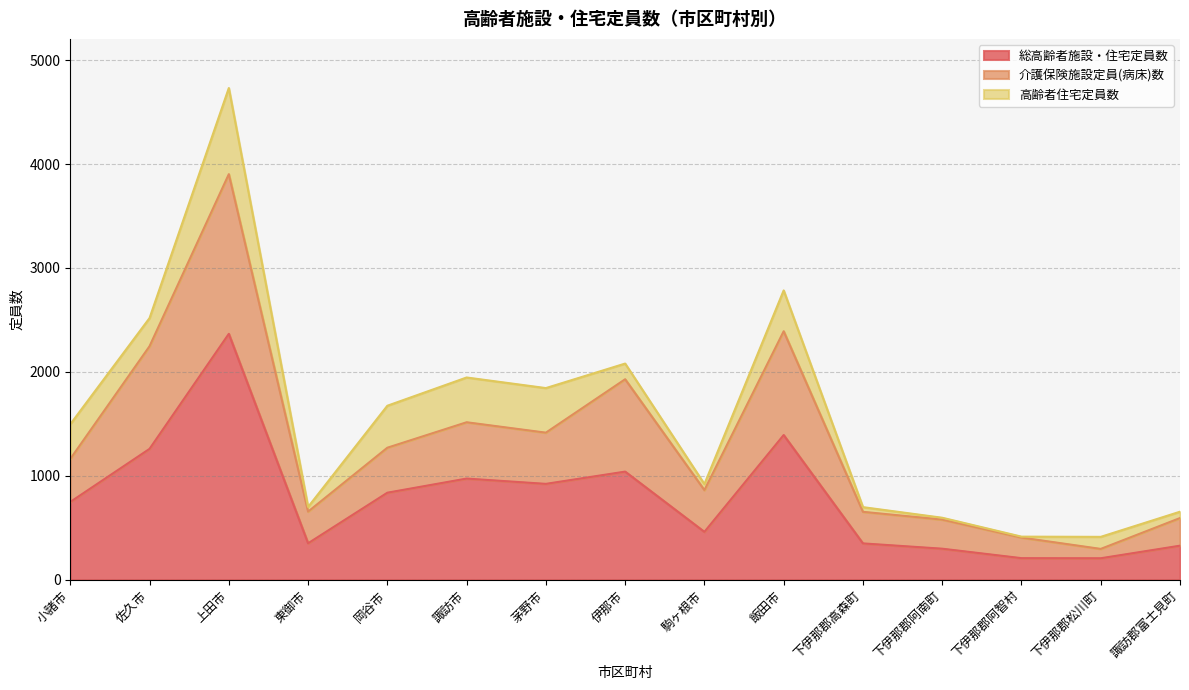

The value of 総高齢者施設・住宅定員数 at 伊那市 is 1040. True or false?

True